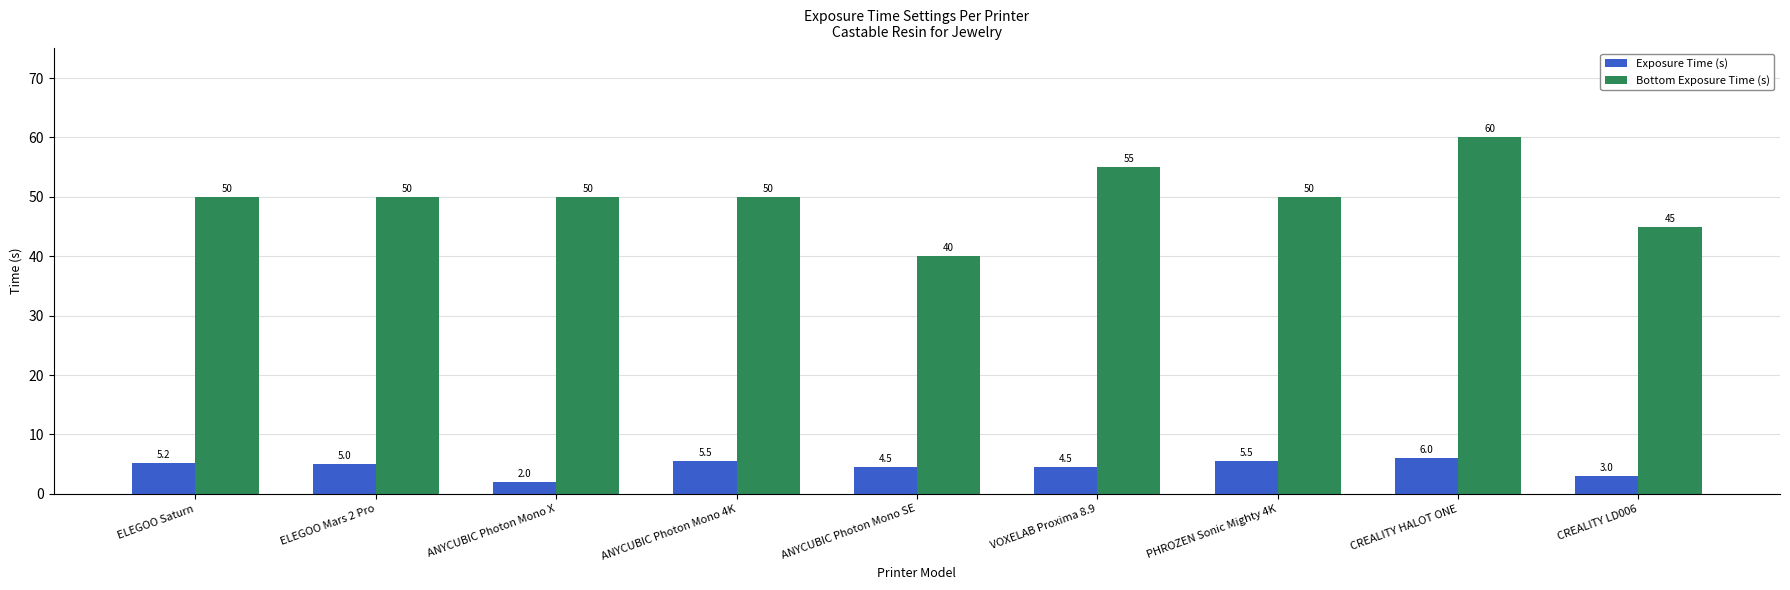

Count the number of categories in the chart.

9